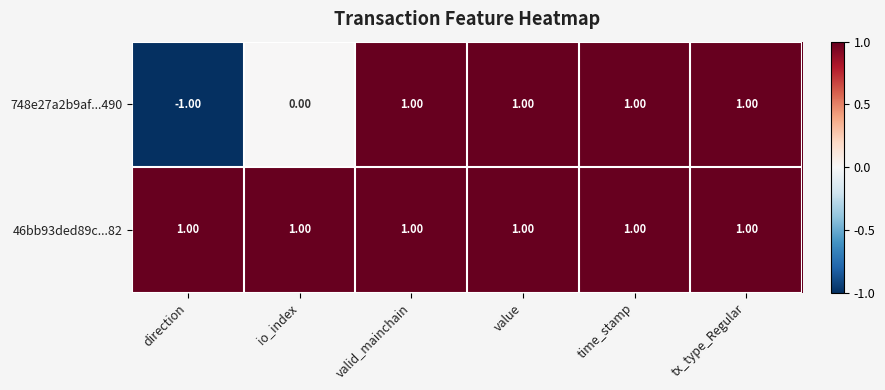

Which series has the largest range (max minus min)?

748e27a2b9af...490